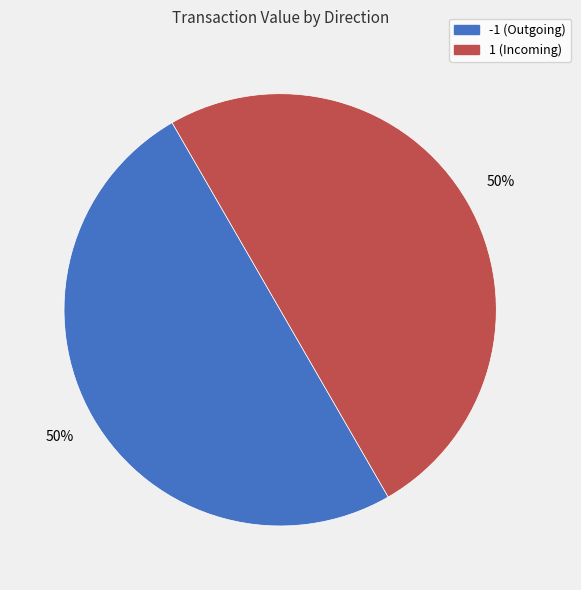

What is the ratio of the value at -1 to the value at 1?

1.0